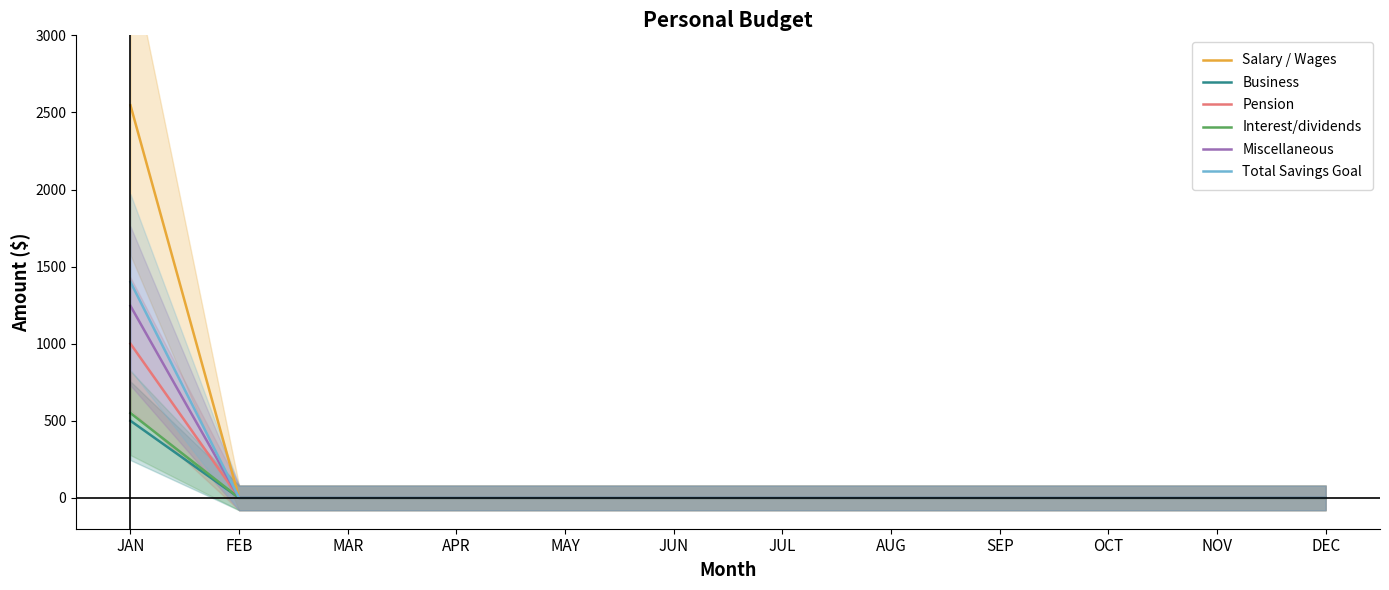

What is the sum of all Interest/dividends values?

550